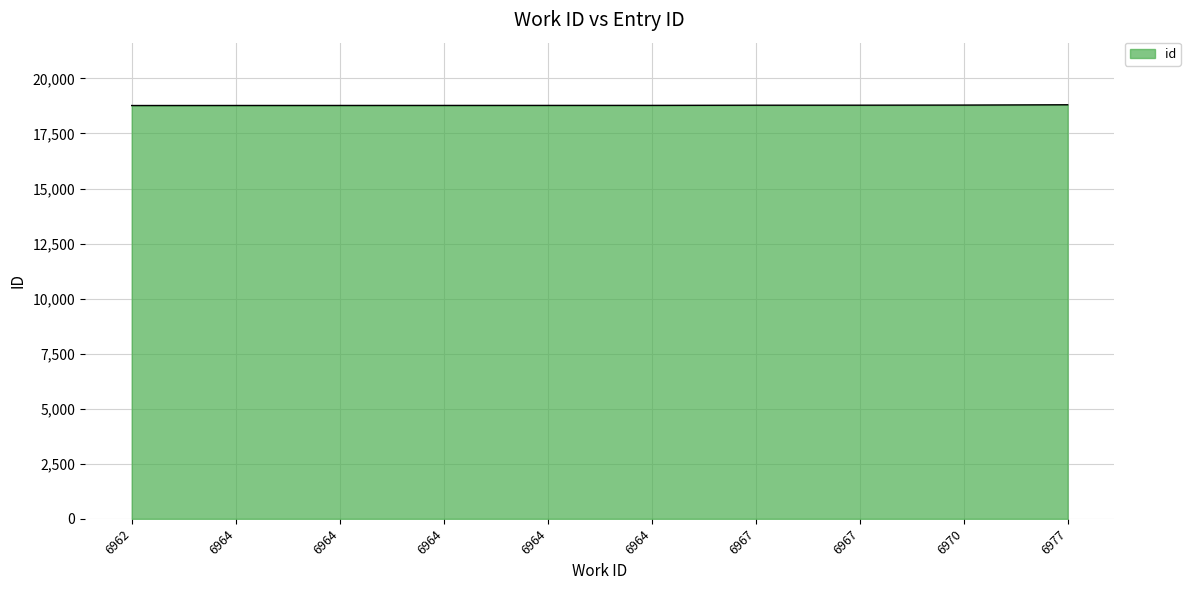

How many lines are shown in the chart?

1